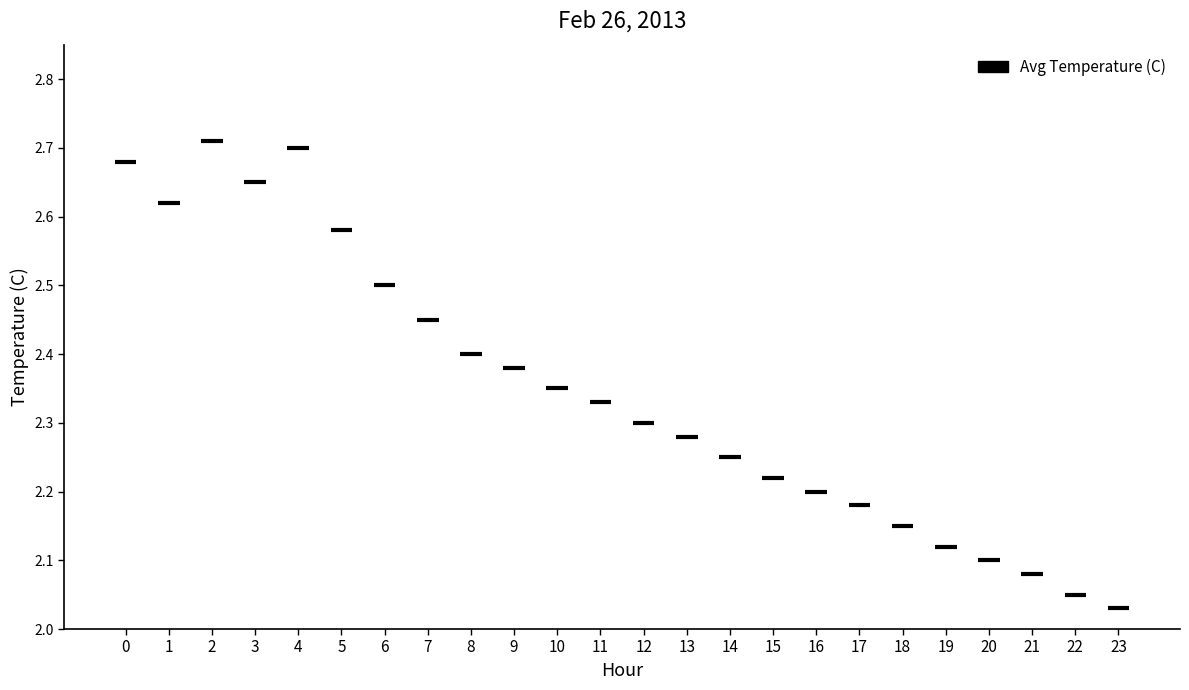

The chart shows a value of 3.0 at 23. True or false?

False